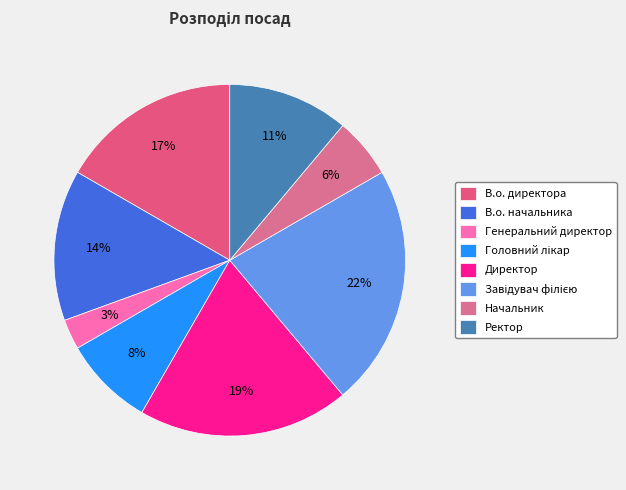

Combined, do В.о. начальника and Генеральний директор account for over 50%?

No